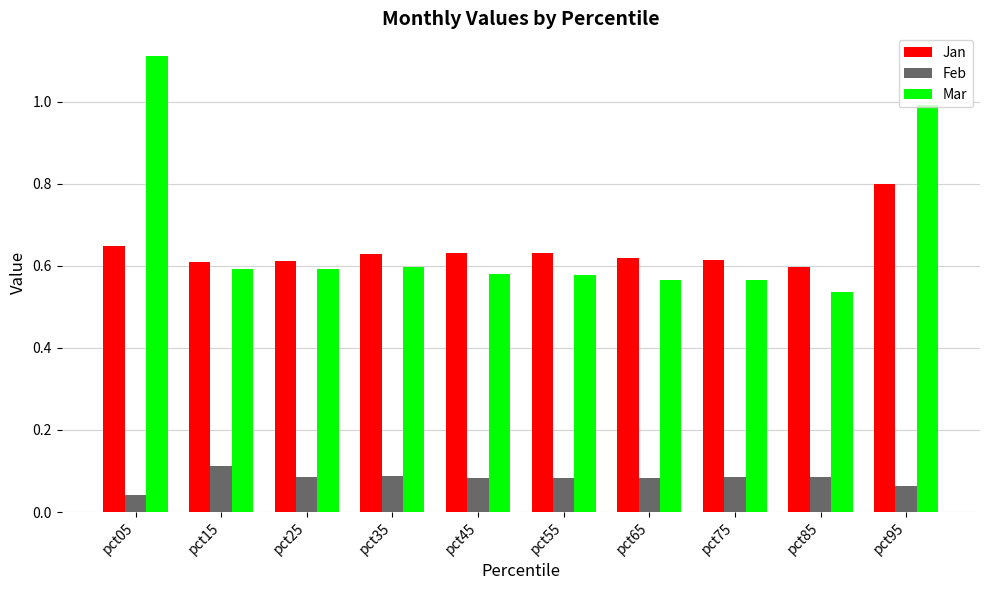

What is the total value across all series at pct25?

1.3